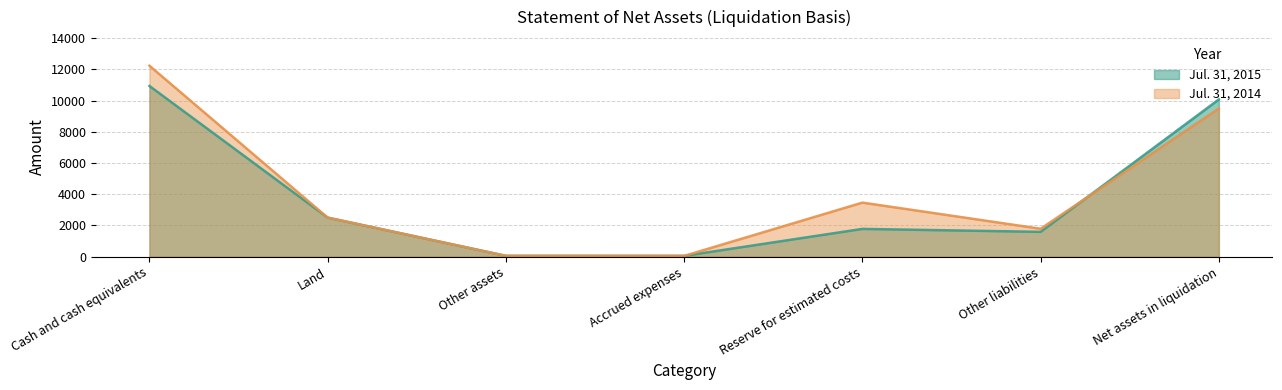

What is the label of the 6th point from the left?

Other liabilities